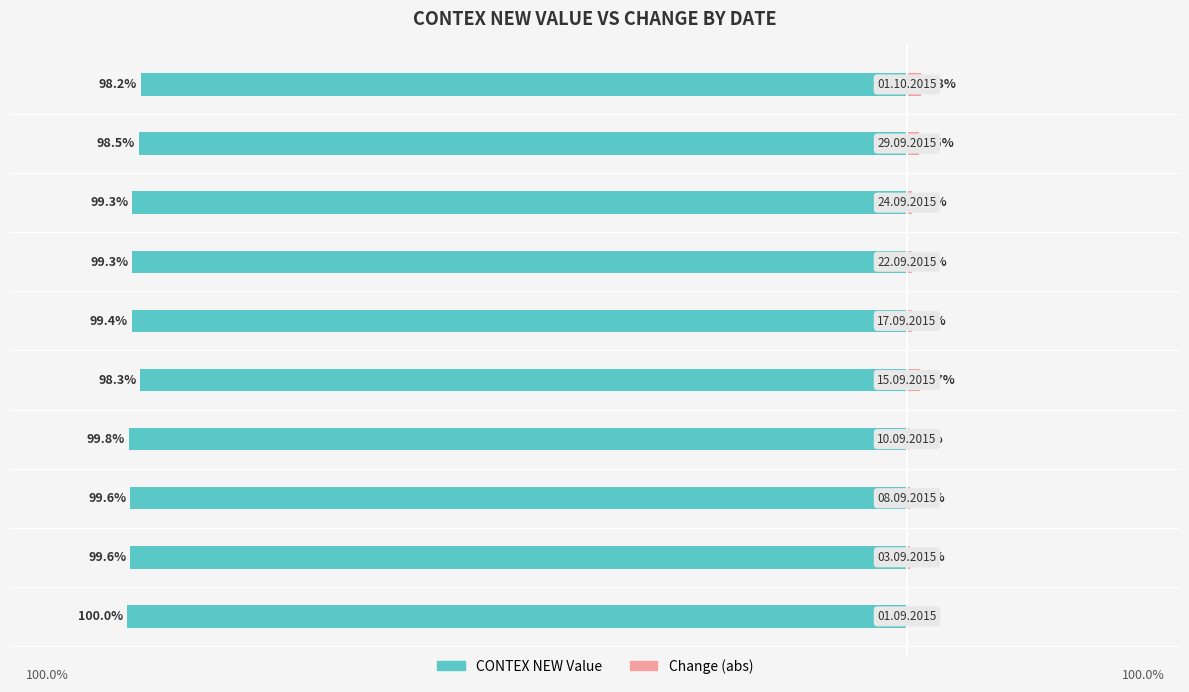

How many bars are there in total?

20